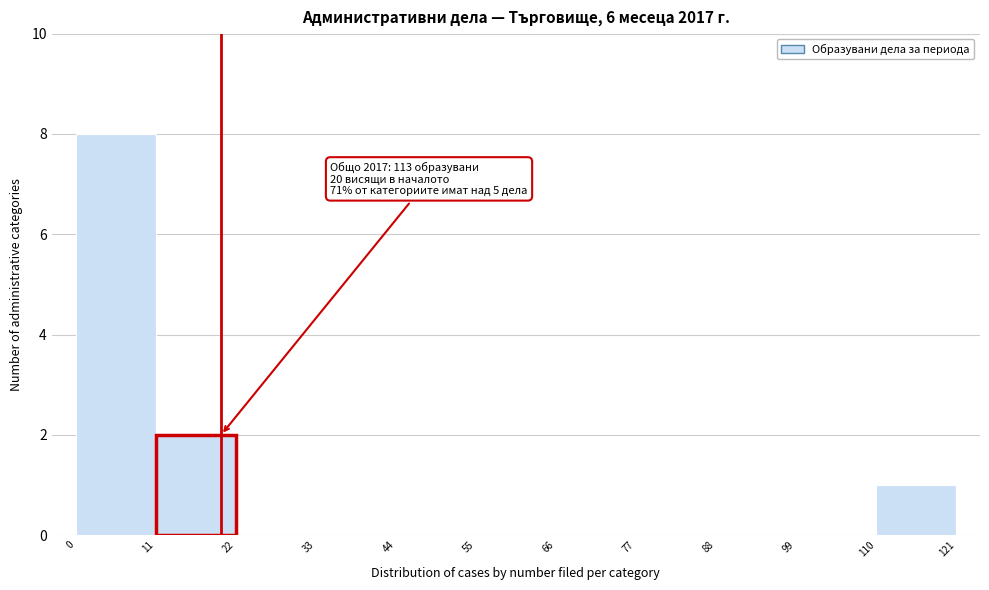

Over which range of the x-axis is the bar tallest?

0 to 11